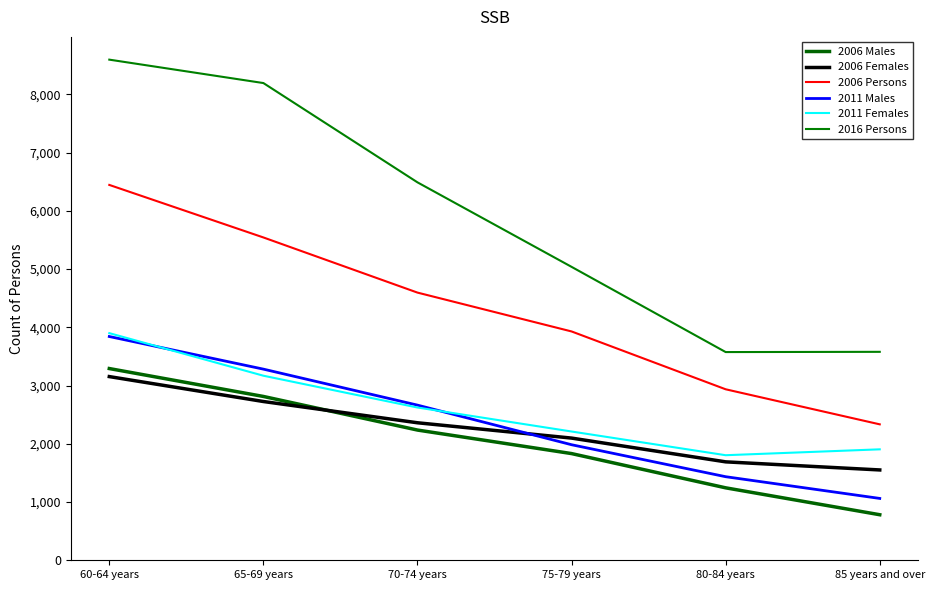

What is the average value of the 2006 Males series?

2033